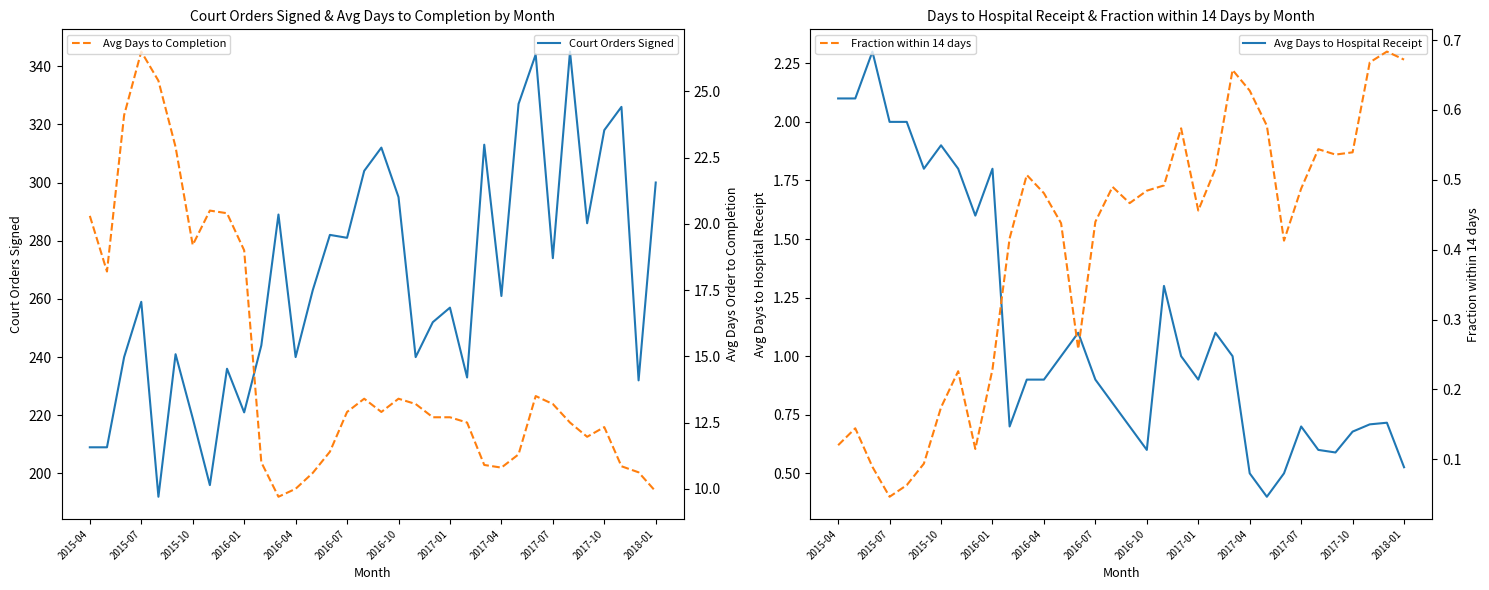

What is the value of the Fraction within 14 days point at the 7th from the left?

0.2